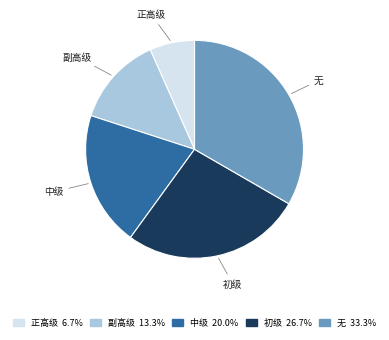

What is the smallest slice in the pie chart?

正高级